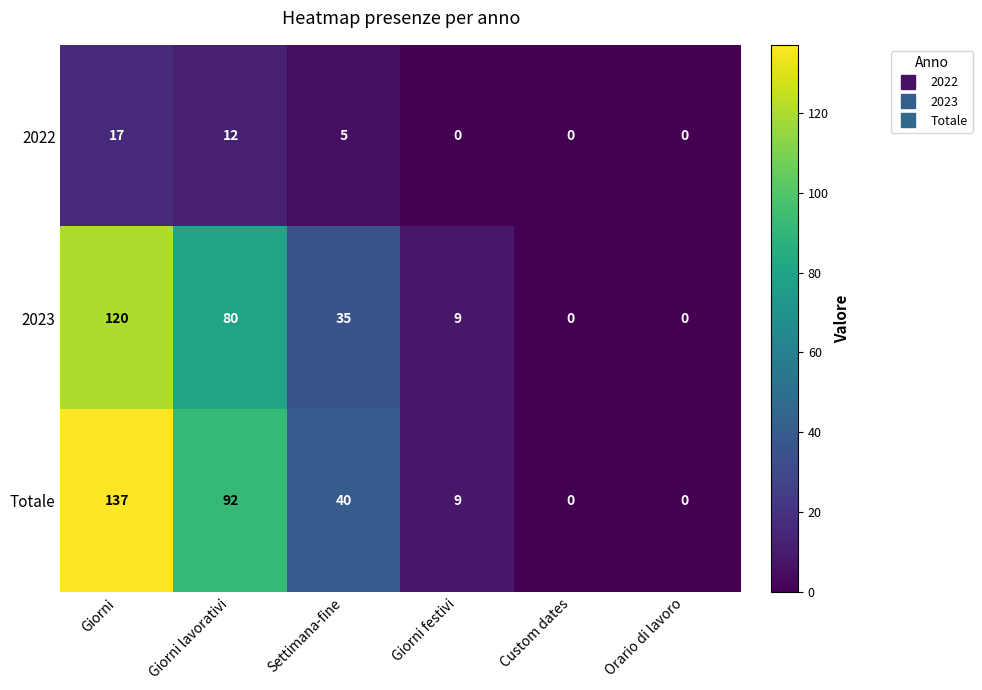

Read the 2023 value at Giorni festivi.

9